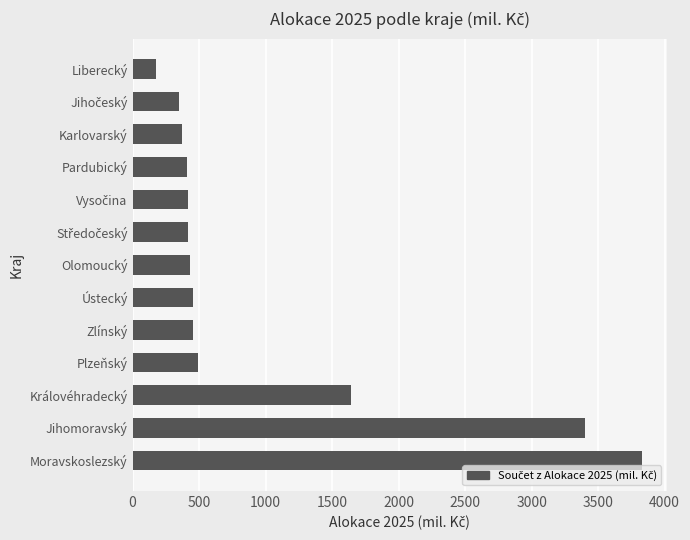

What is the change in value from Jihomoravský to Karlovarský?

-3023.8